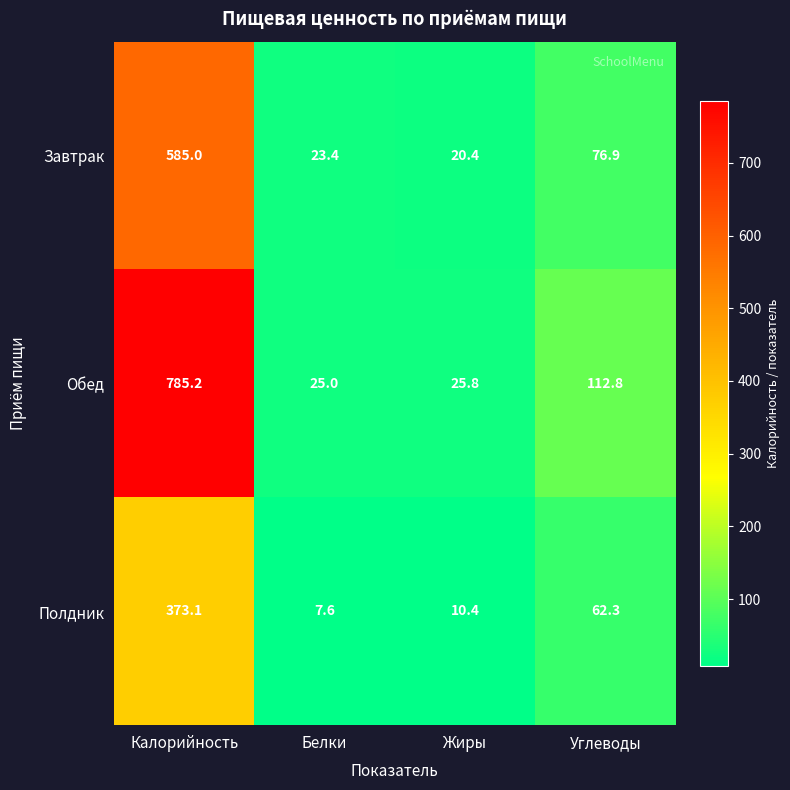

True or false: Полдник has a value of 24.2 at Углеводы.

False